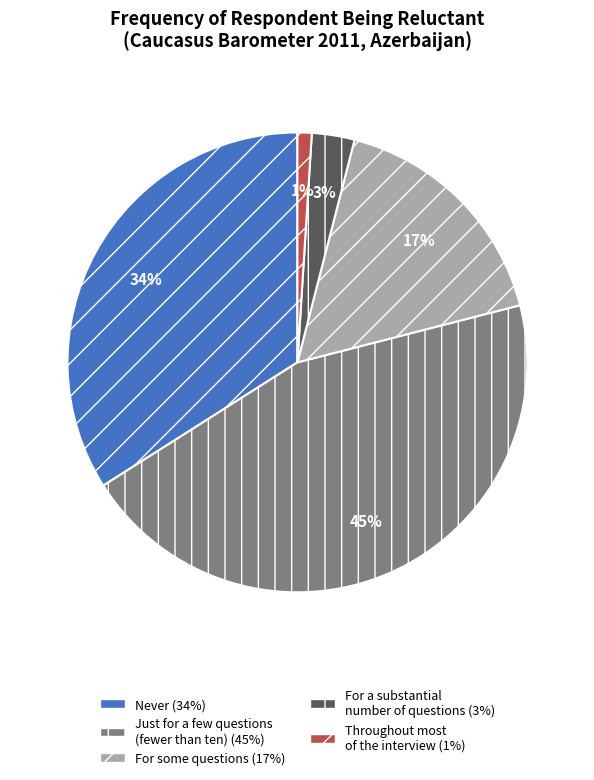

To the nearest percent, what percentage of the pie is Just for a few questions (fewer than ten)?

45%